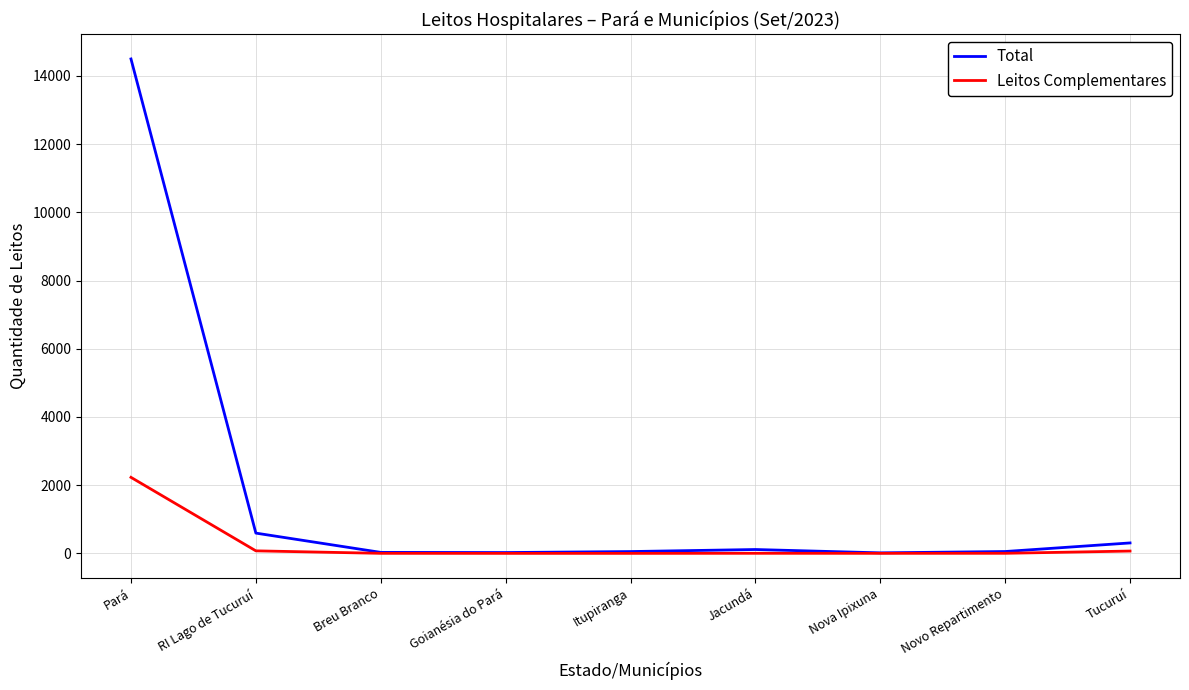

The Leitos Complementares series shows 0 at Itupiranga. True or false?

True